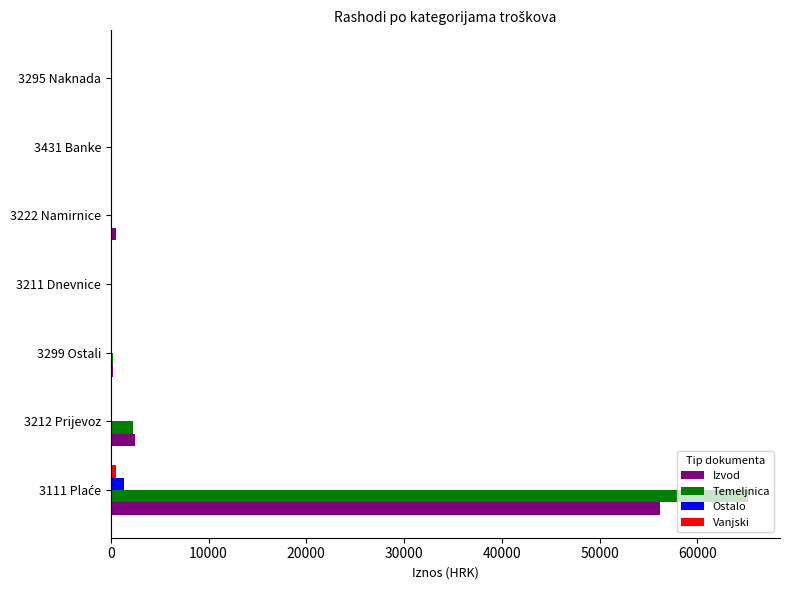

True or false: Izvod has a value of 2462.2 at 3212 Prijevoz.

True